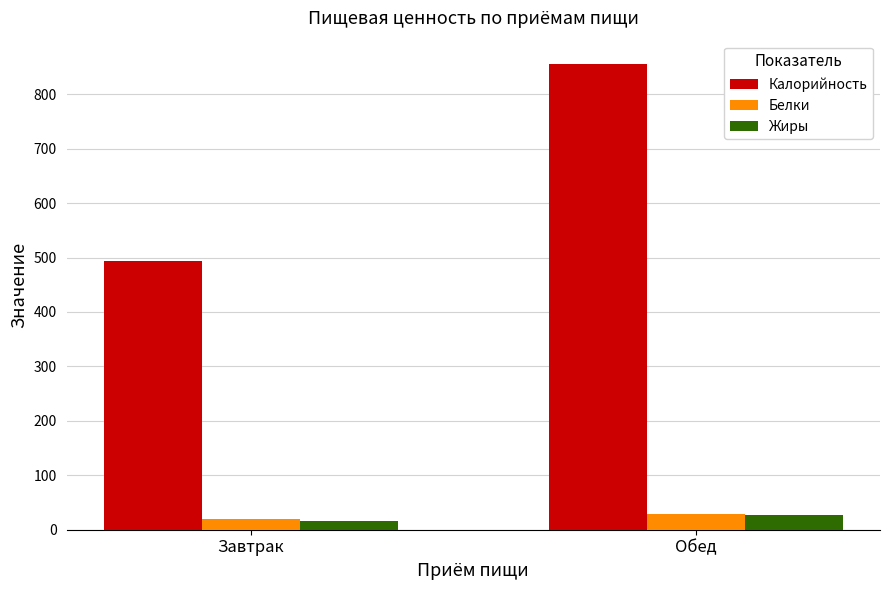

The value of Калорийность at Обед is 855.5. True or false?

True